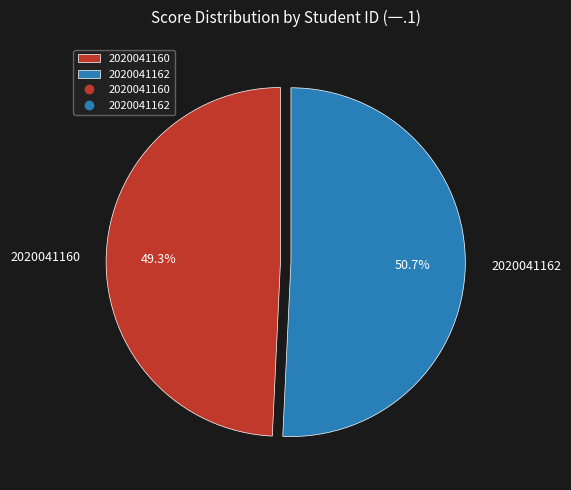

Rank the categories by value from highest to lowest.

2020041162, 2020041160